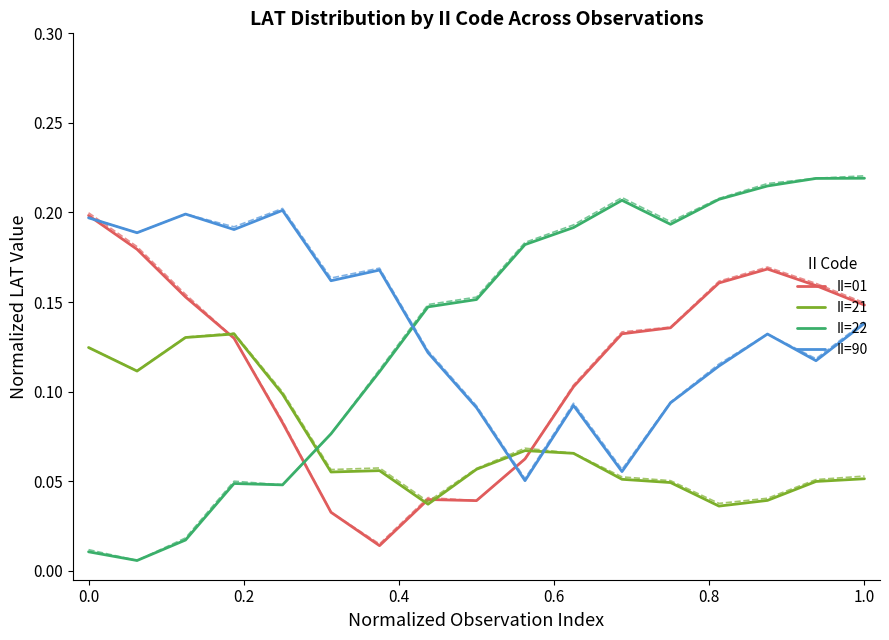

At how many categories does at least one series exceed 0?

17